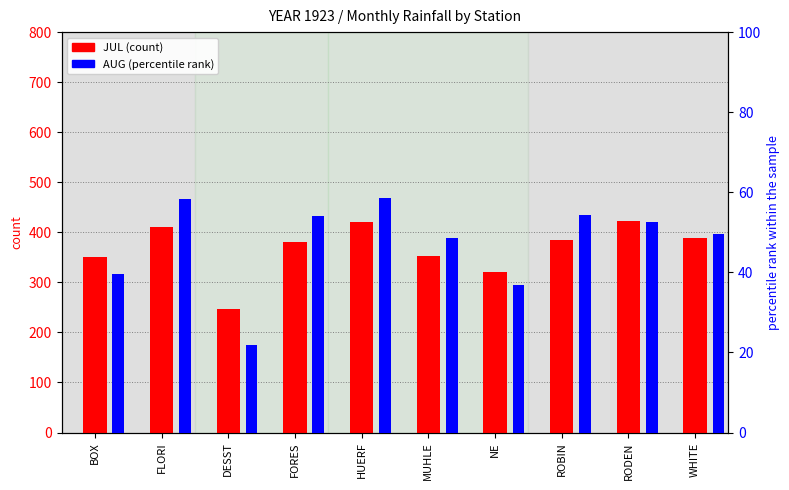

How many data points in JUL are above 385?

4